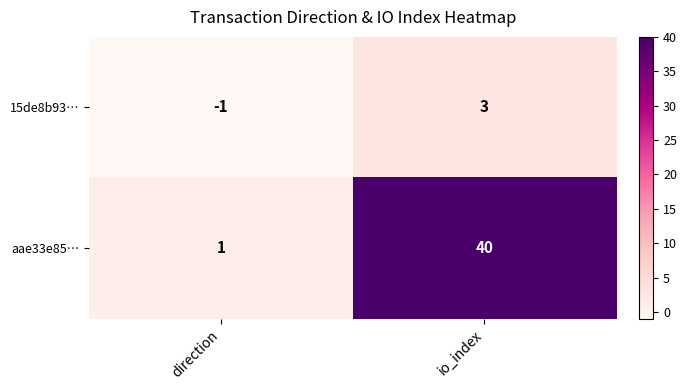

Between direction and io_index, which series saw the biggest shift?

aae33e85…